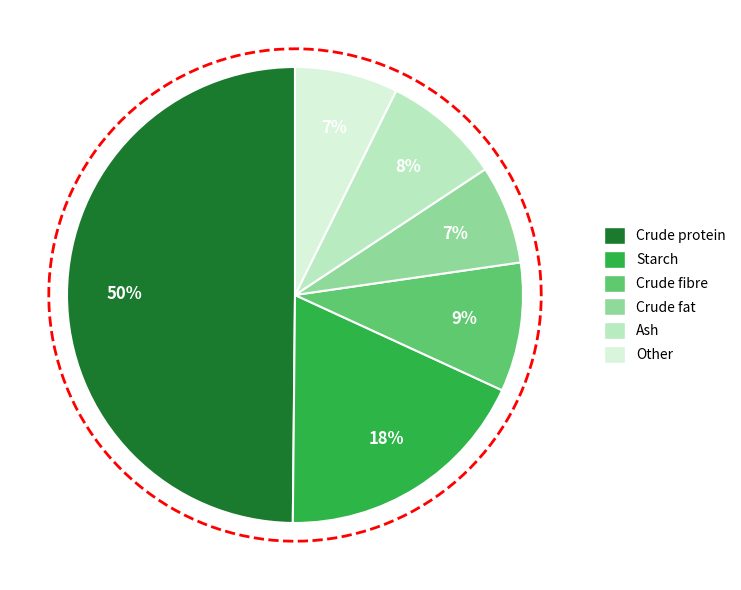

Which category has the smallest portion of the pie?

Crude fat